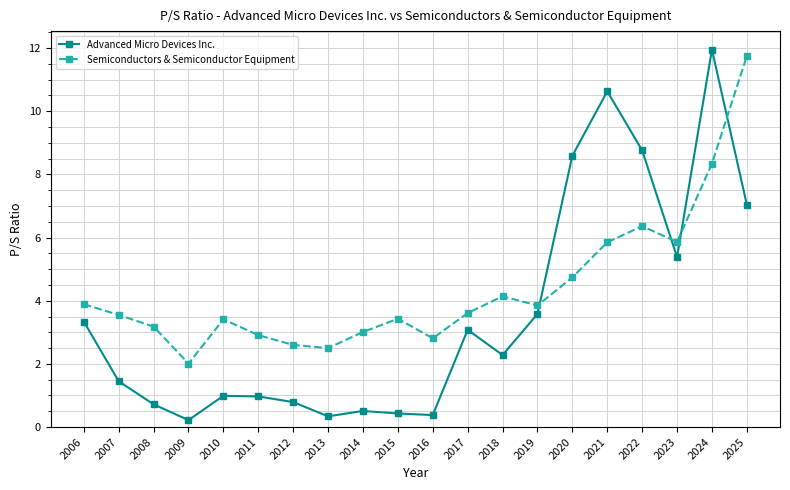

Is this an area chart (filled region under the line)?

No